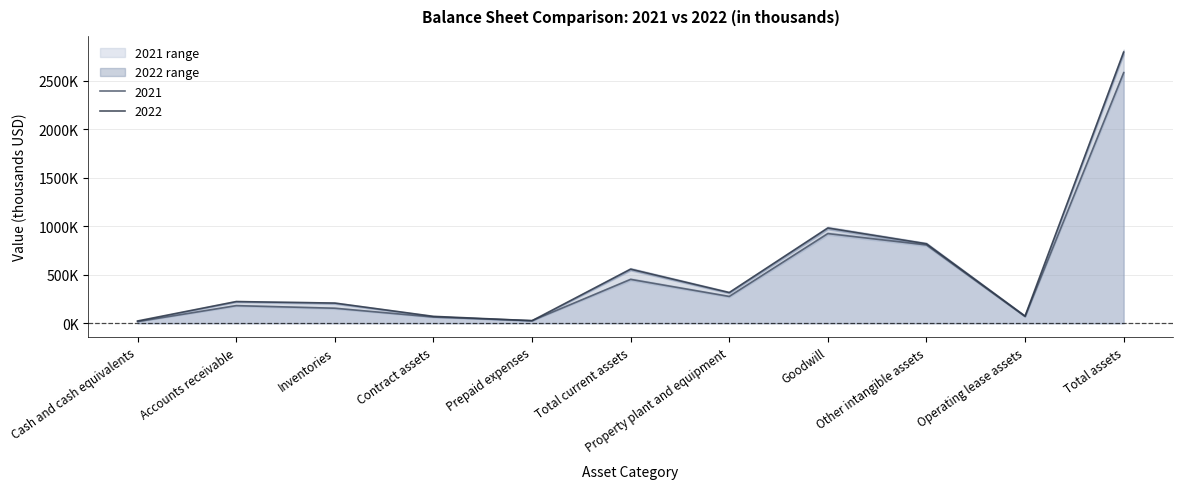

What is the label of the 2nd point from the left?

Accounts receivable